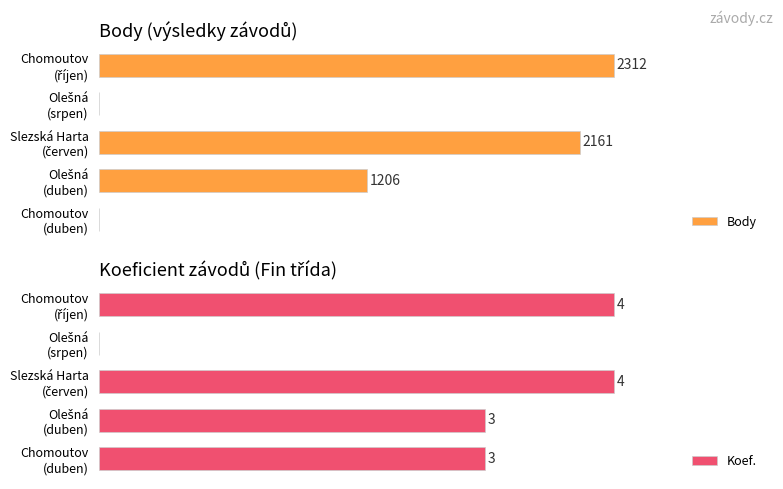

The Koef. series shows 151.3 at Chomoutov (říjen). True or false?

False